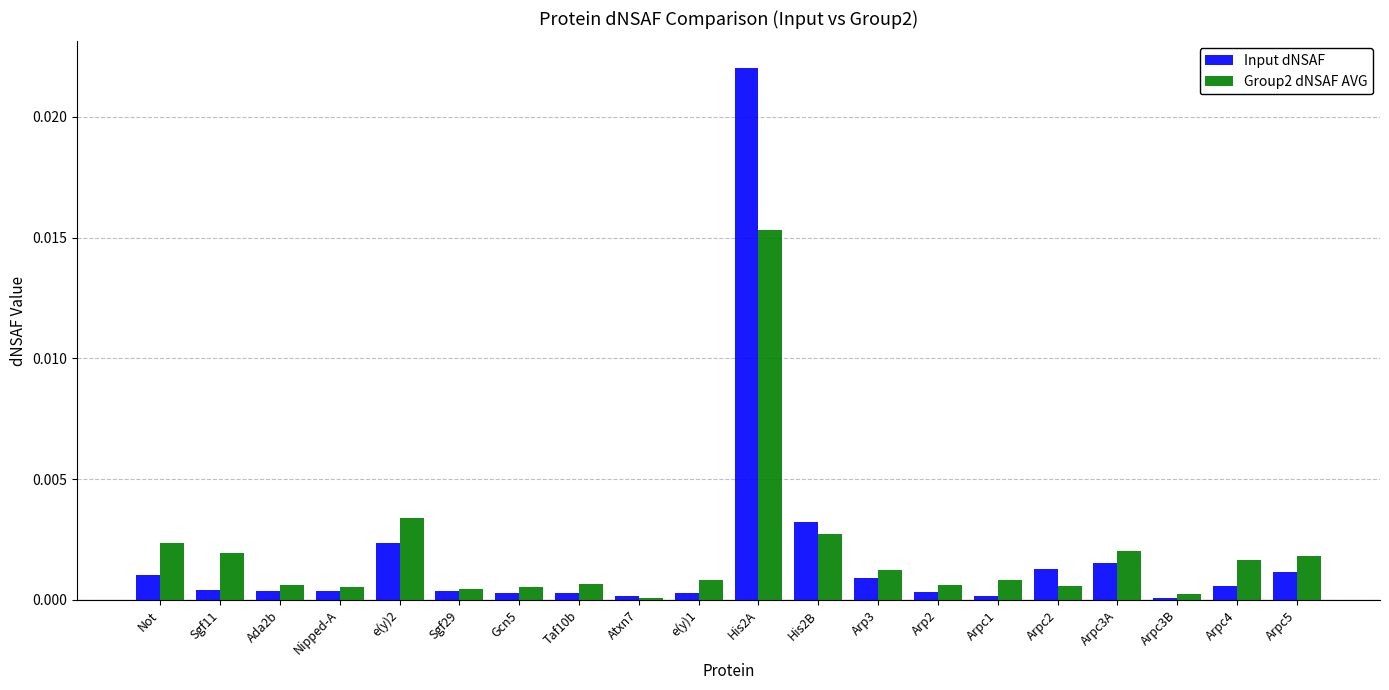

How many groups of bars are there?

20